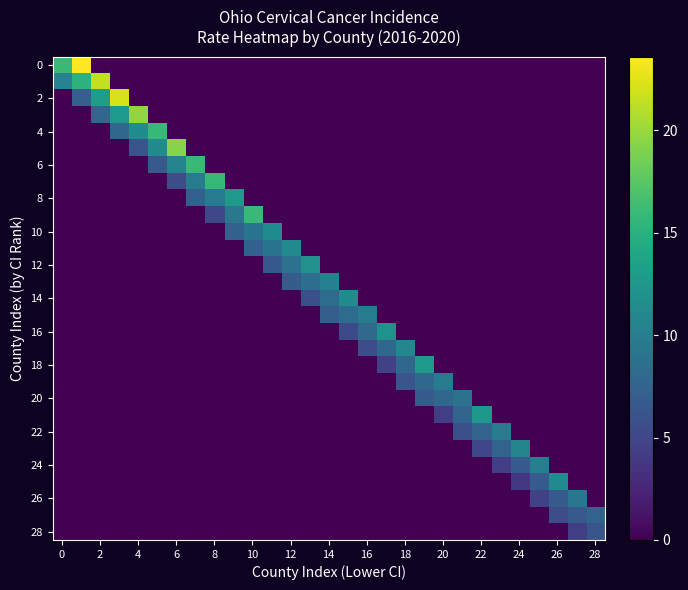

What is the greatest value displayed?

23.6